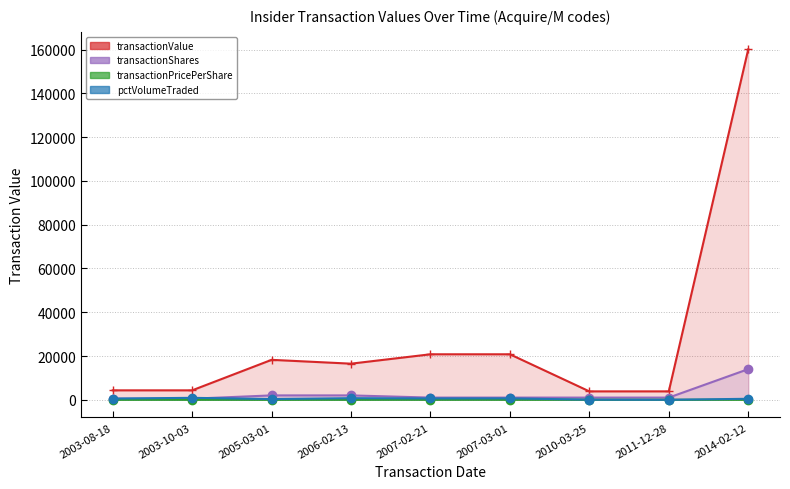

True or false: transactionShares has a value of 219.0 at 2003-10-03.

False